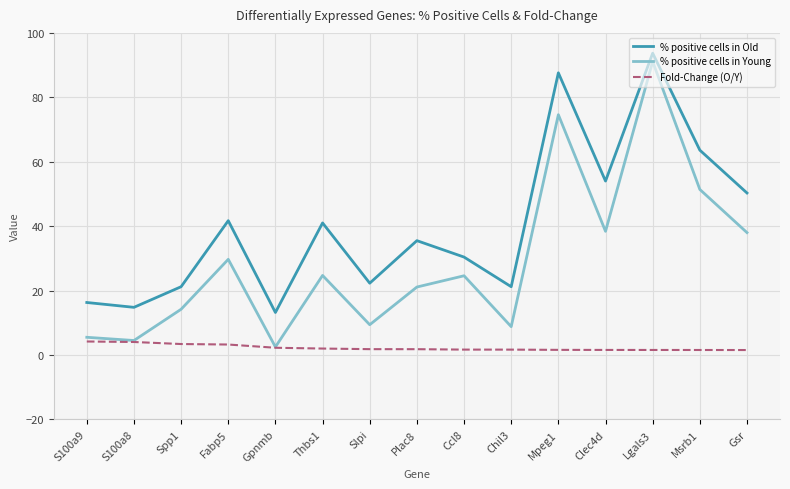

At Gsr, list the series in order from smallest to largest.

Fold-Change (O/Y), % positive cells in Young, % positive cells in Old